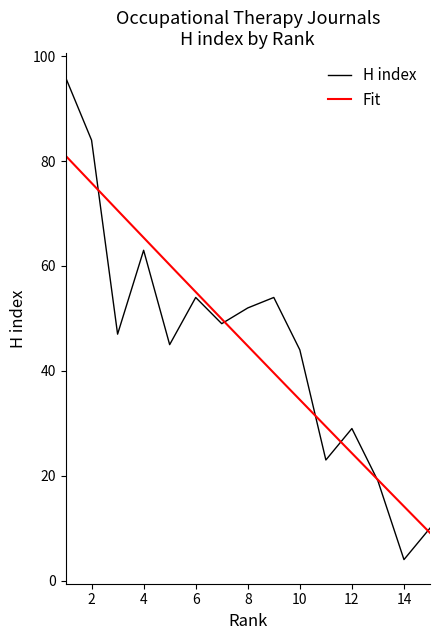

How many values are below 47?

7